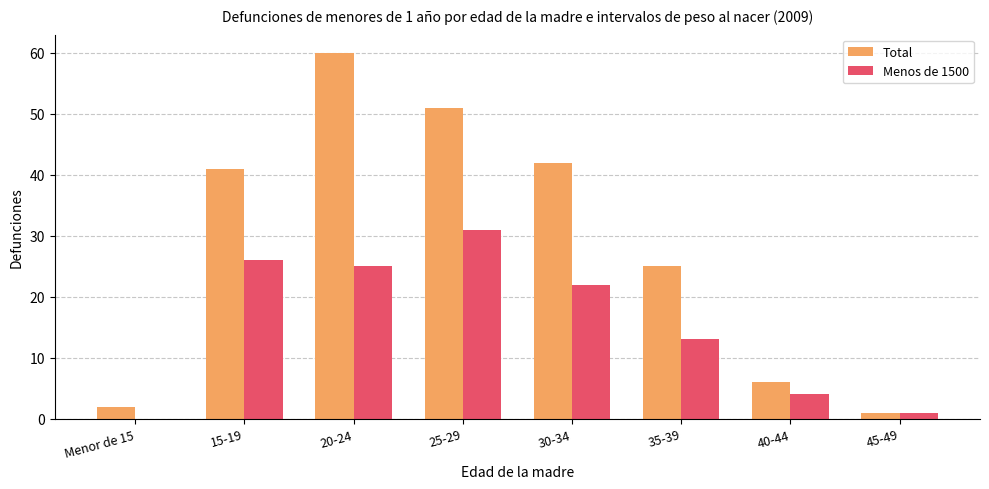

At which category is the sum across all series the highest?

20-24